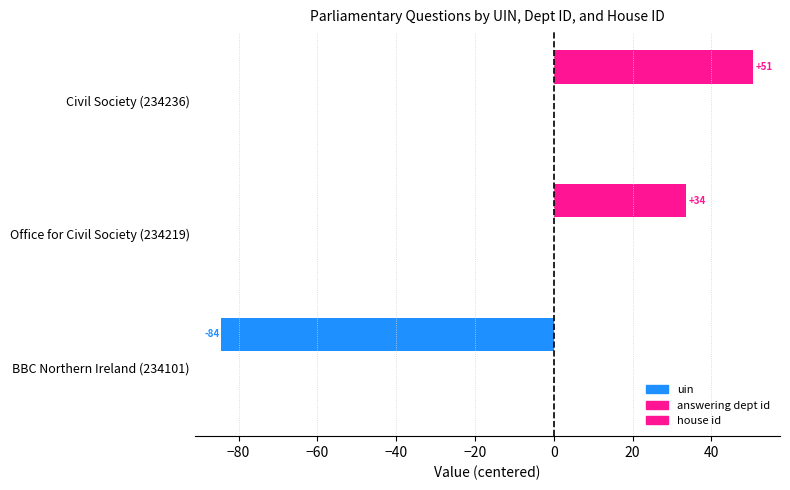

How many bars are there in total?

3